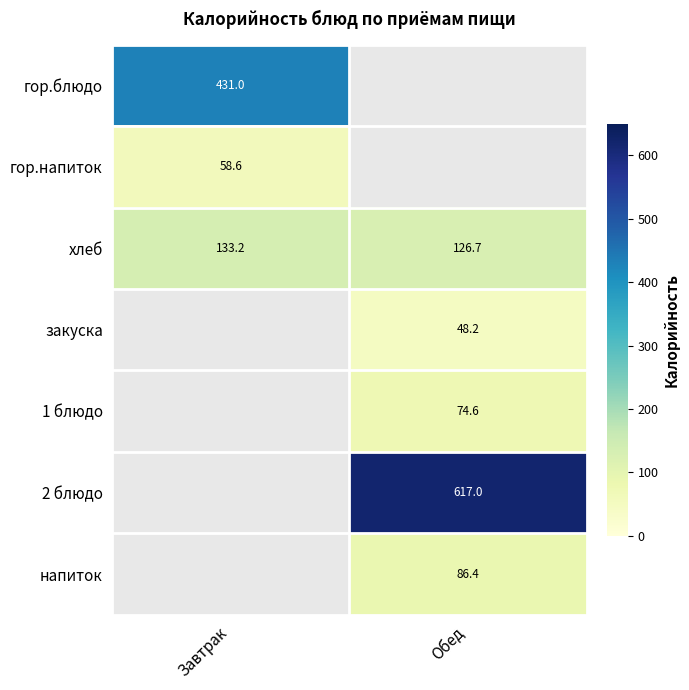

How many data points in хлеб are less than 133?

1